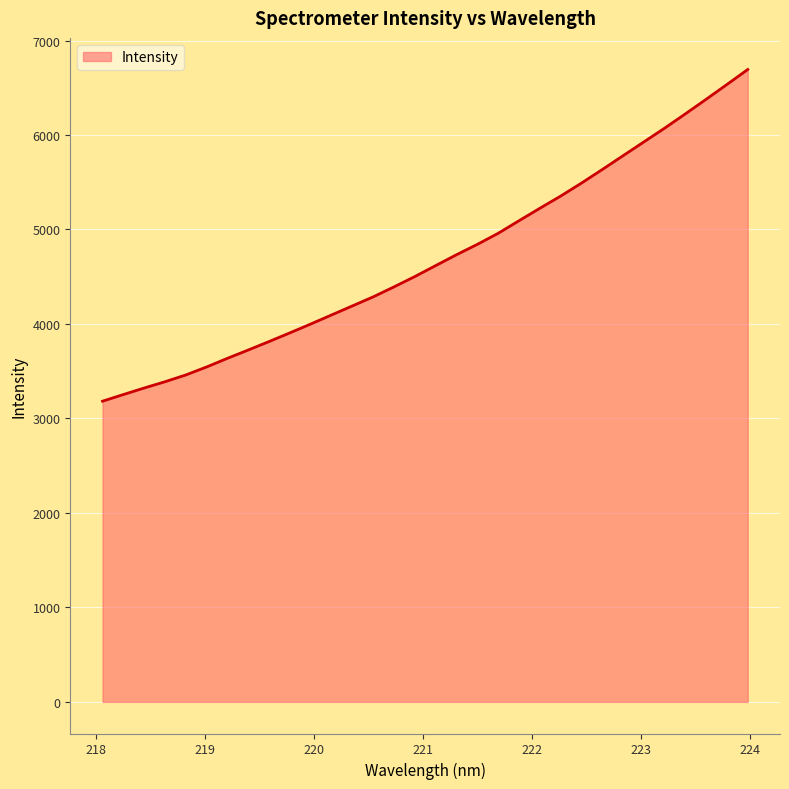

What is the maximum value shown in the chart?

6693.3